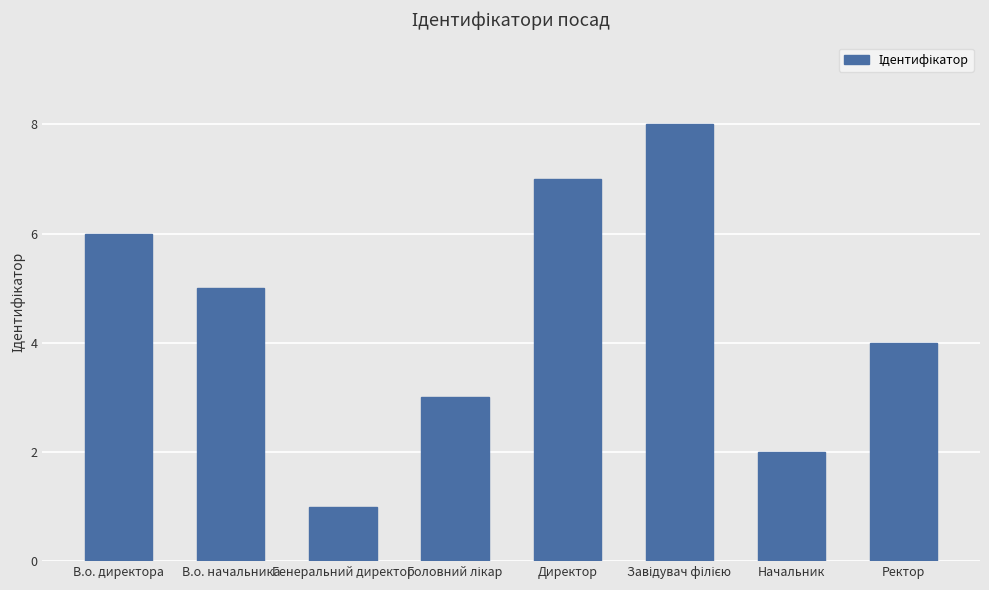

The chart shows a value of 3 at В.о. директора. True or false?

False